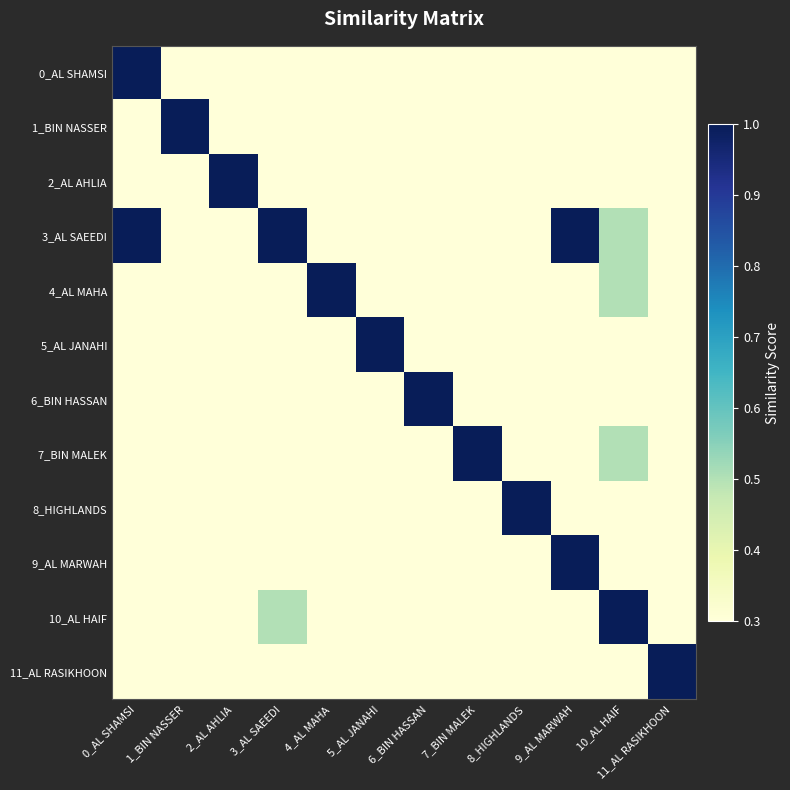

Rank the series at 10_AL HAIF from highest to lowest value.

10_AL HAIF, 3_AL SAEEDI, 4_AL MAHA, 7_BIN MALEK, 0_AL SHAMSI, 8_HIGHLANDS, 9_AL MARWAH, 1_BIN NASSER, 2_AL AHLIA, 5_AL JANAHI, 6_BIN HASSAN, 11_AL RASIKHOON